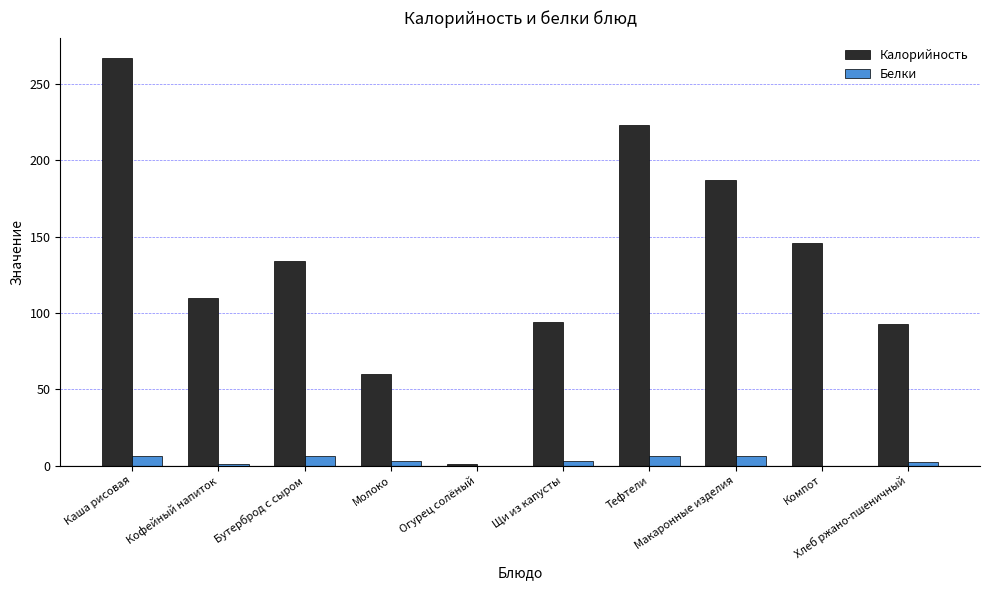

At which label does Калорийность first exceed 134?

Каша рисовая